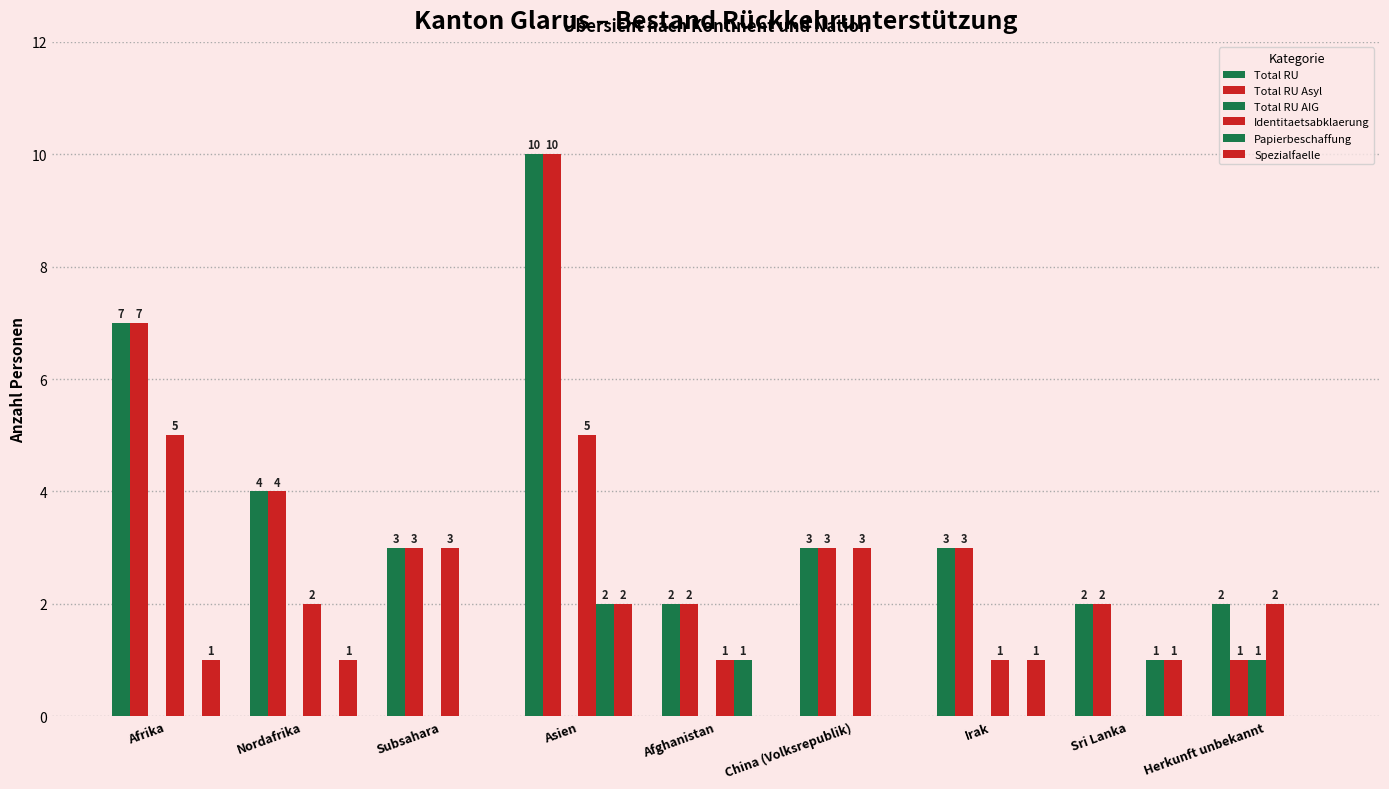

At which label does Total RU reach its peak?

Asien